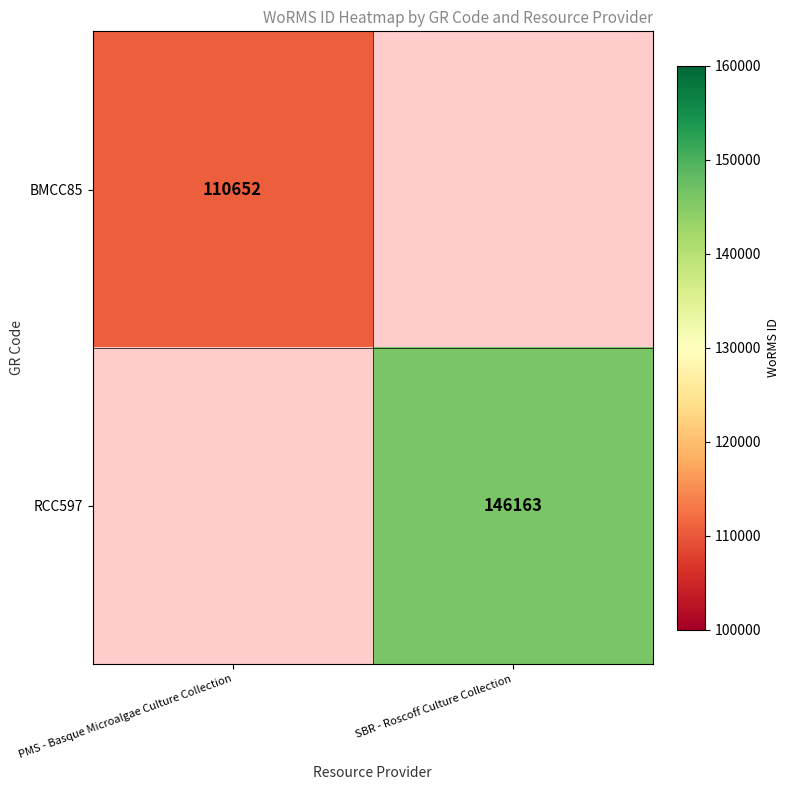

At which category does the chart reach its minimum across all series?

PMS - Basque Microalgae Culture Collection